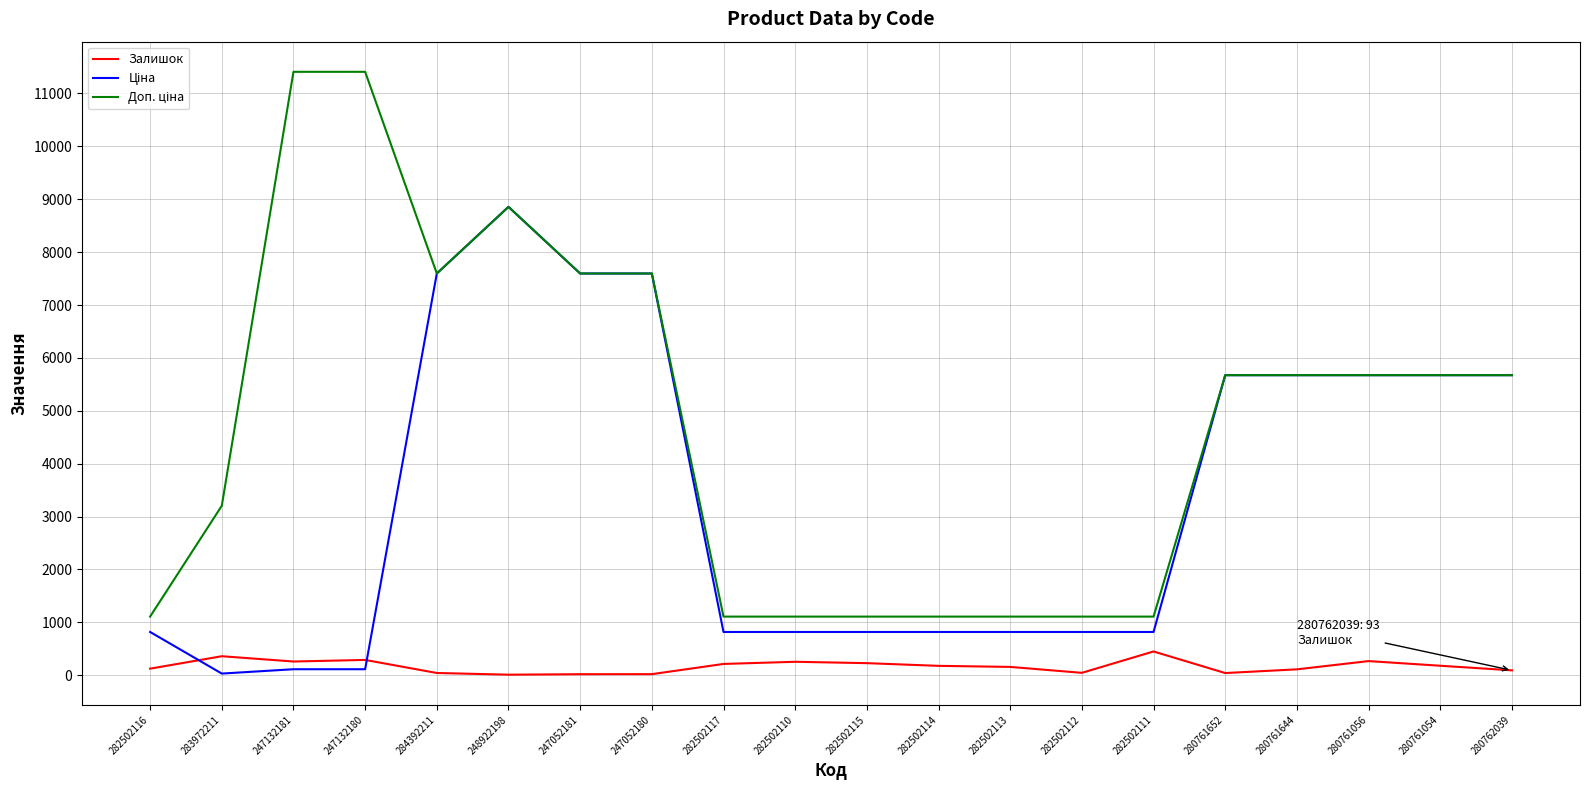

What is the difference between the maximum and second lowest values in the Залишок series?

430.0